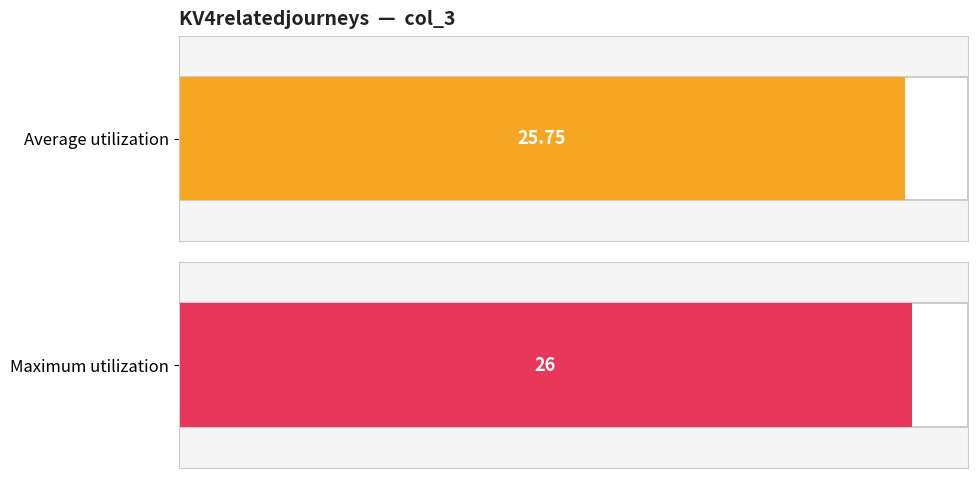

Does the chart contain stacked bars?

No